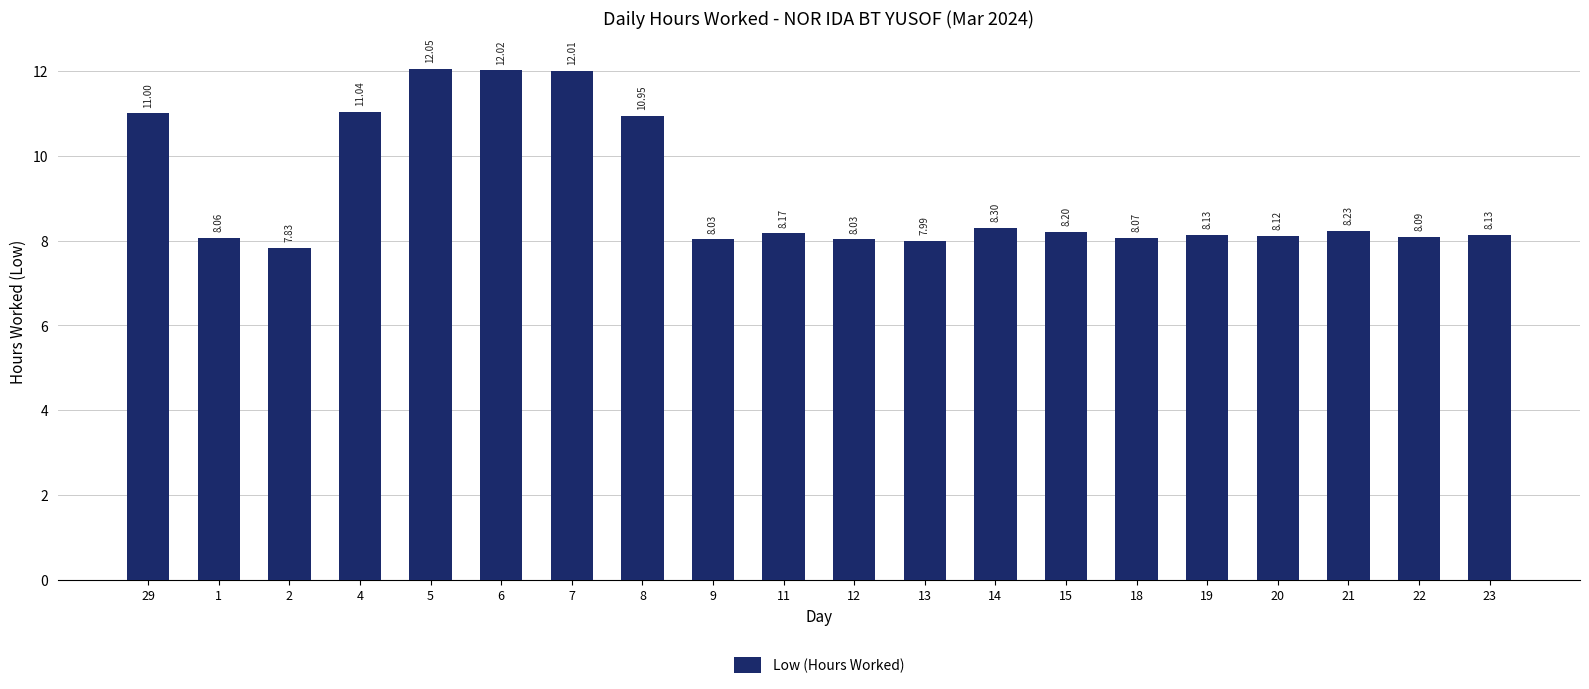

Which label corresponds to the smallest value in the chart?

2